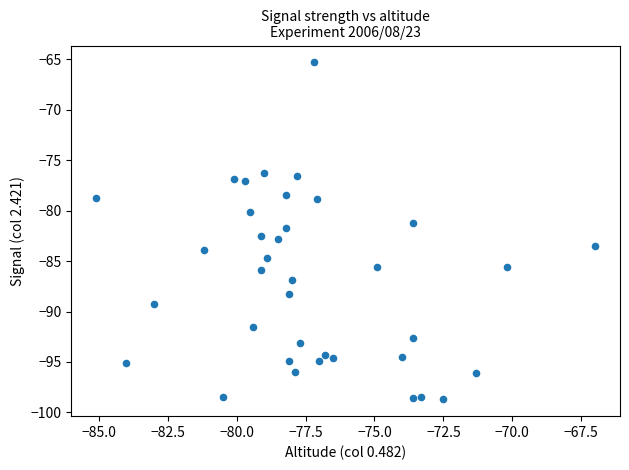

What is the range of Y values (max minus min)?

33.4